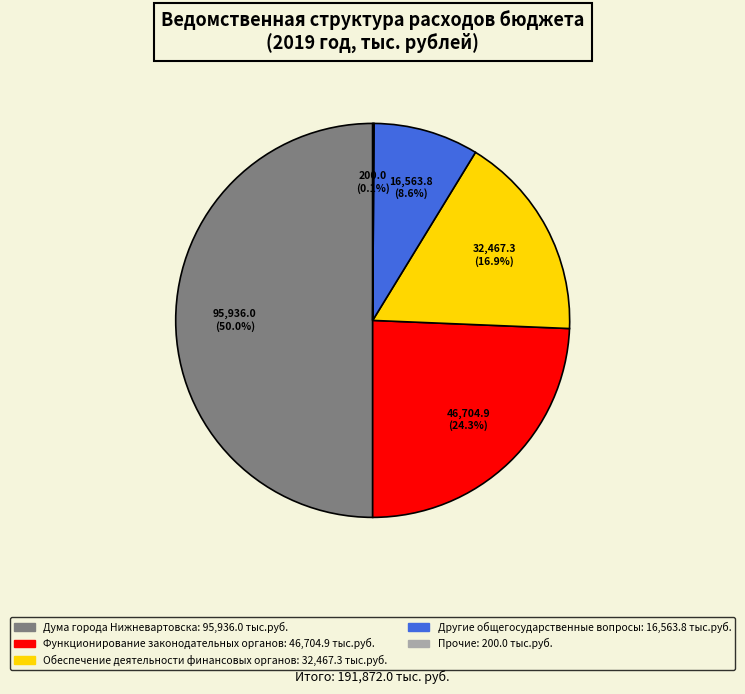

Approximately how many times larger is the value at Другие общегосударственные вопросы compared to Функционирование законодательных органов?

0.4